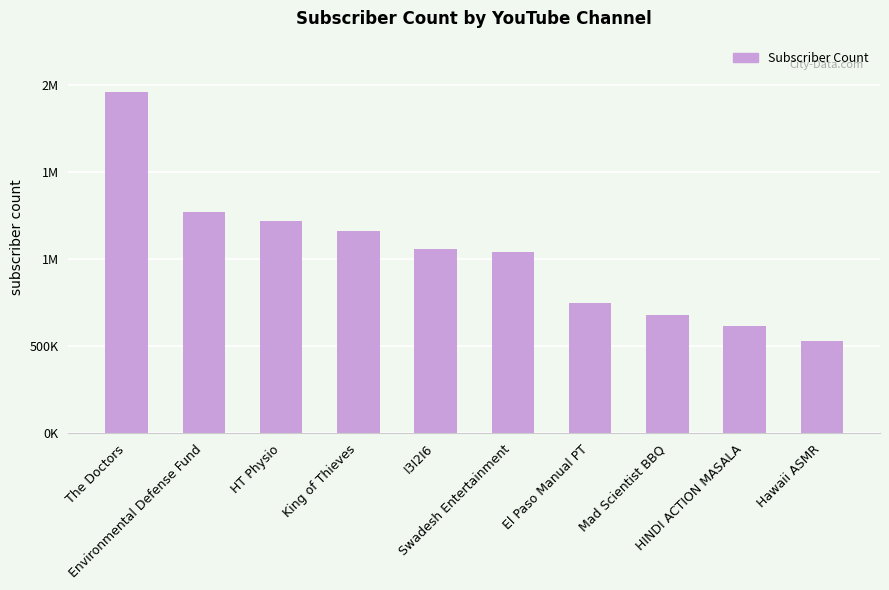

True or false: the data shows 1137269 at El Paso Manual PT.

False